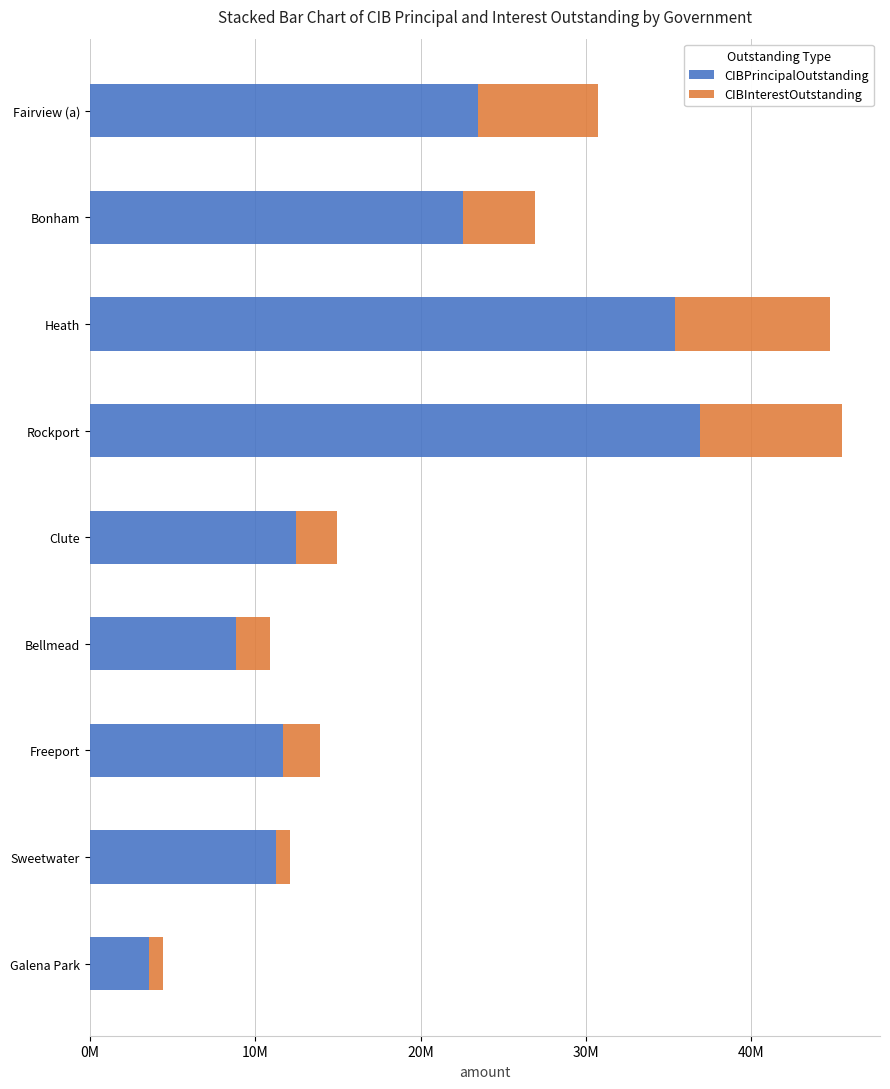

What are all the series names shown in the legend?

CIBPrincipalOutstanding, CIBInterestOutstanding